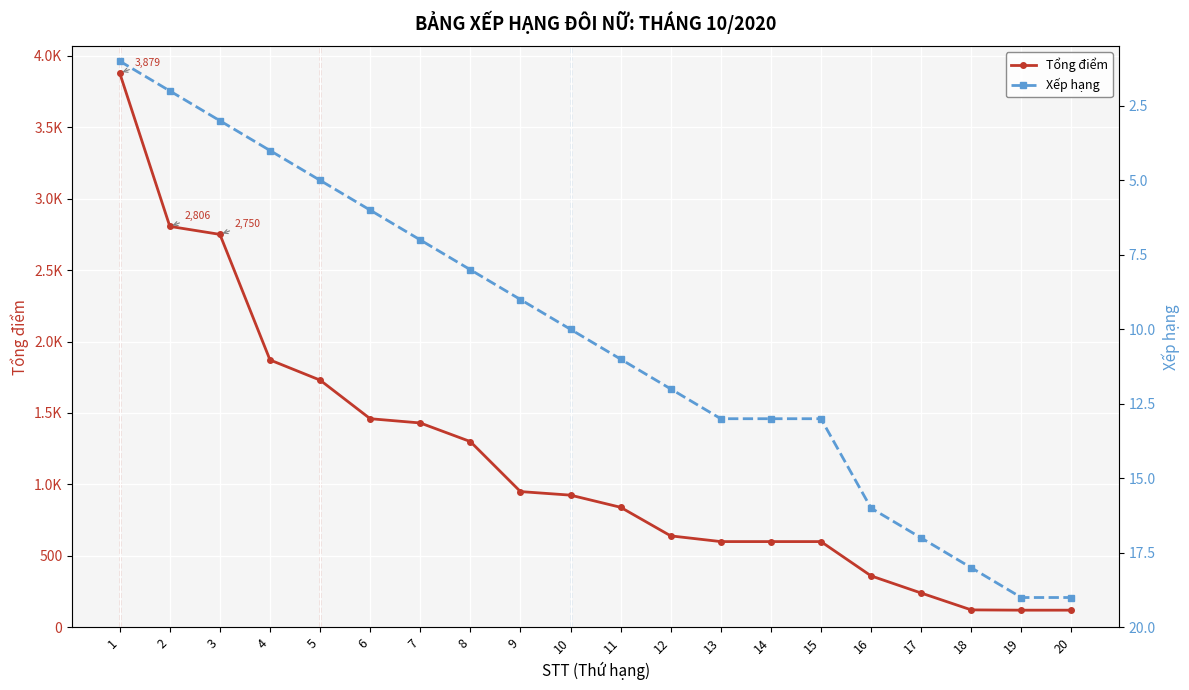

True or false: Xếp hạng and Tổng điểm cross at least once.

False